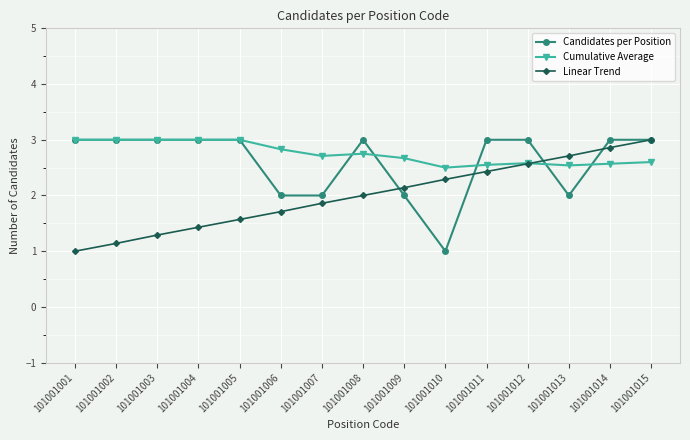

True or false: Linear Trend has more than 1 points higher than both neighbors.

False